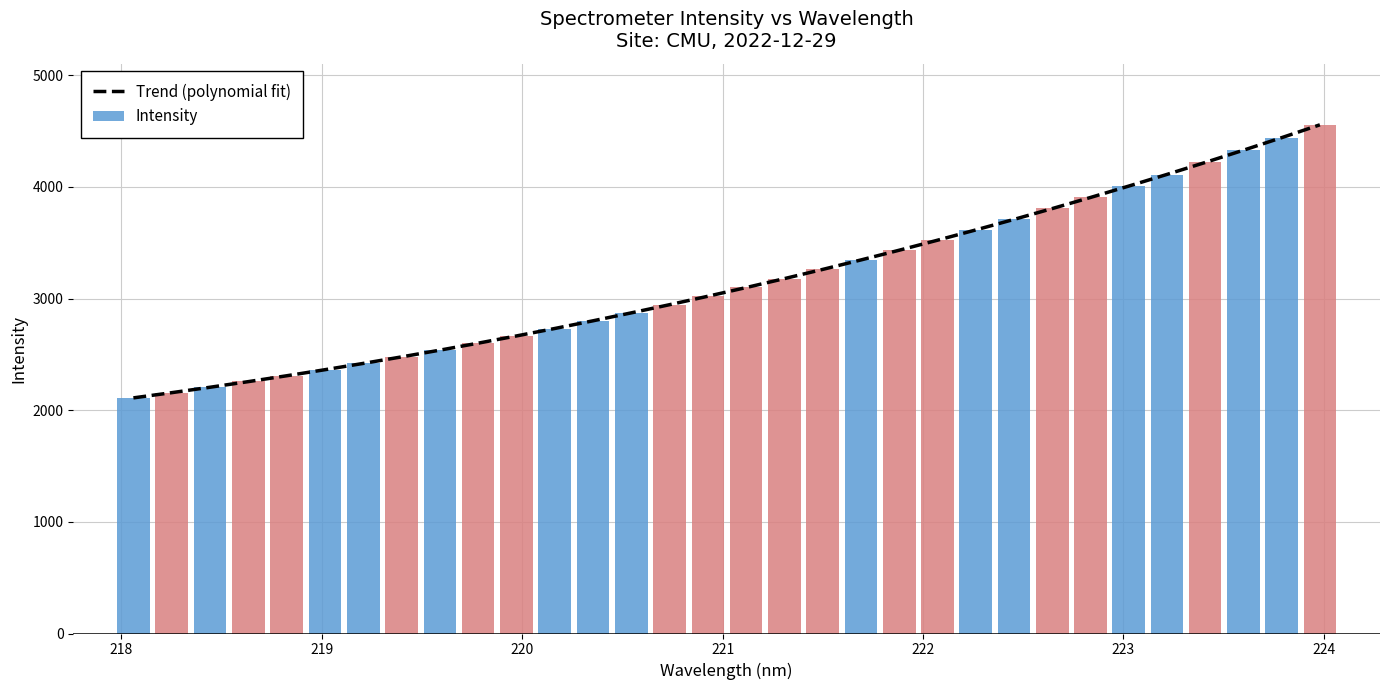

Rank the series by their maximum value, from lowest to highest.

Trend (polynomial fit), Intensity